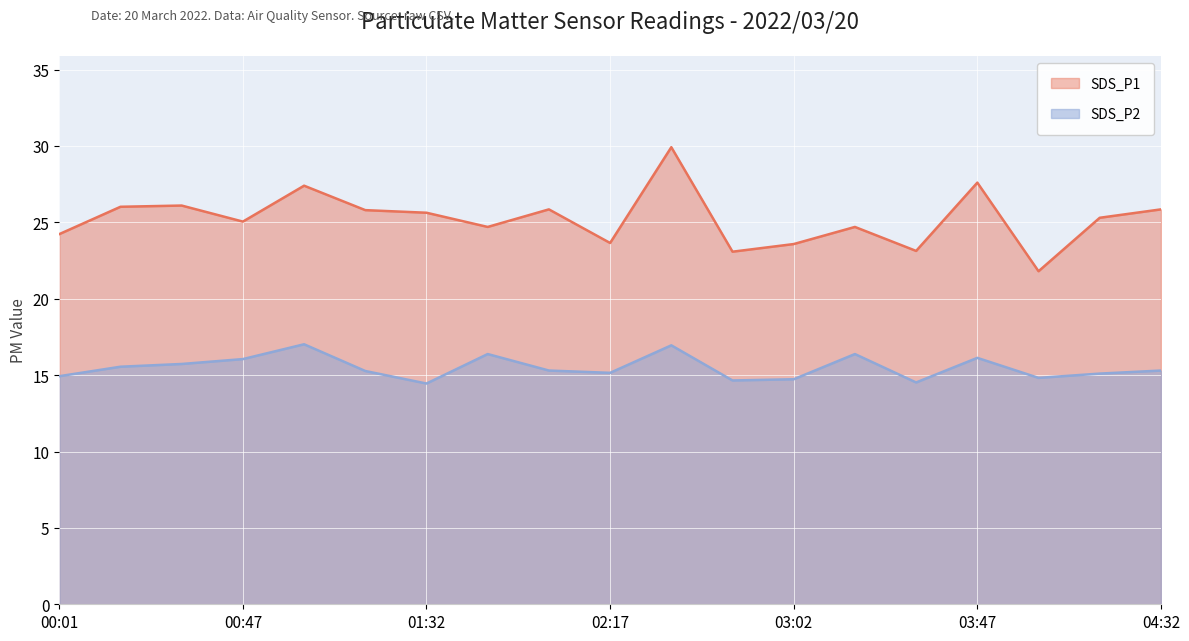

What is the highest value of the SDS_P1 series?

29.9